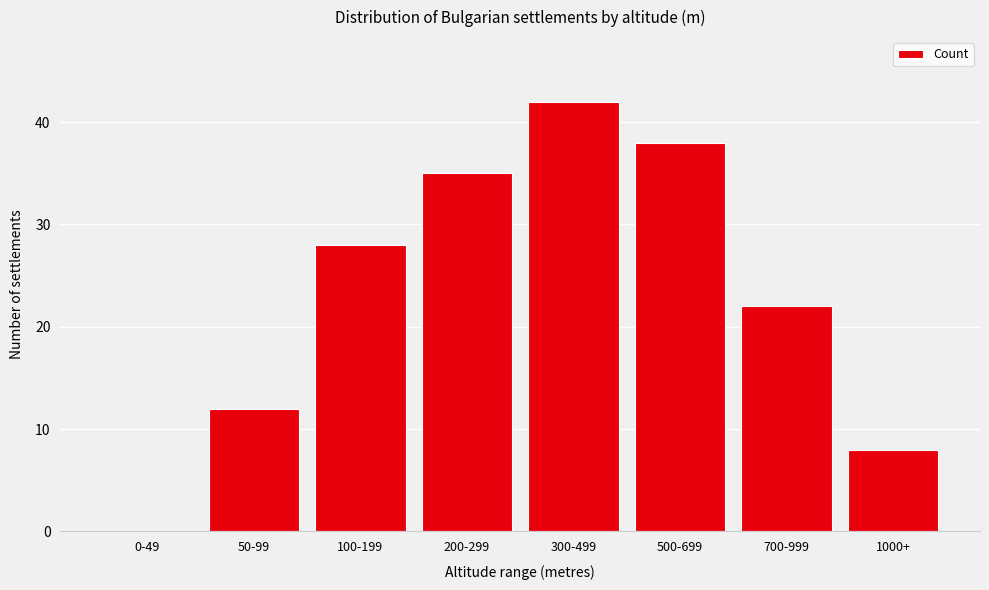

Reading left to right, what are all the values shown in this chart?

0-49=0	50-99=12	100-199=28	200-299=35	300-499=42	500-699=38	700-999=22	1000+=8